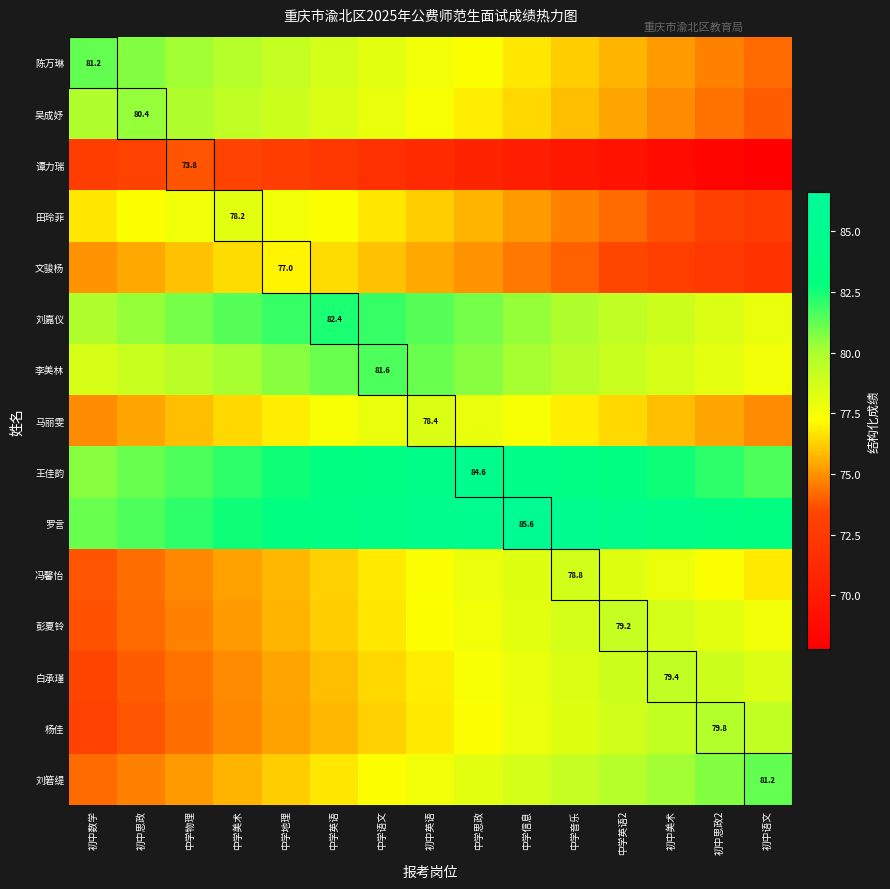

The value of 刘嘉仪 at 中学英语 is 19.8. True or false?

False